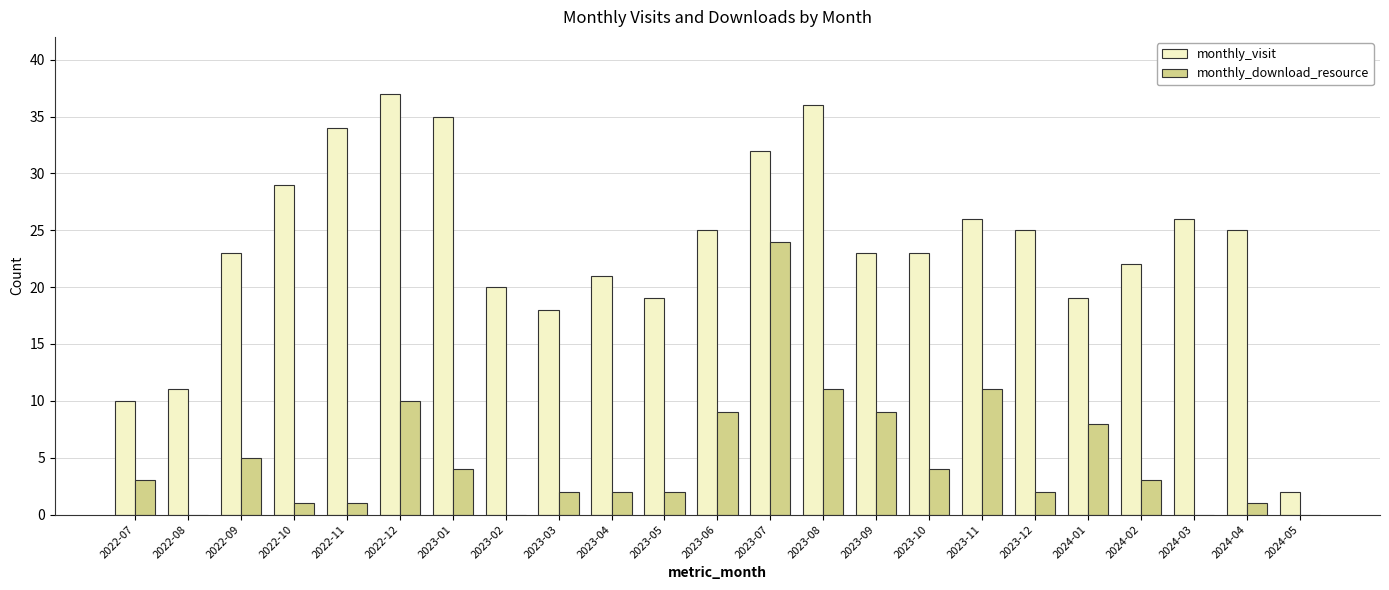

True or false: monthly_visit has a value of 35 at 2023-01.

True